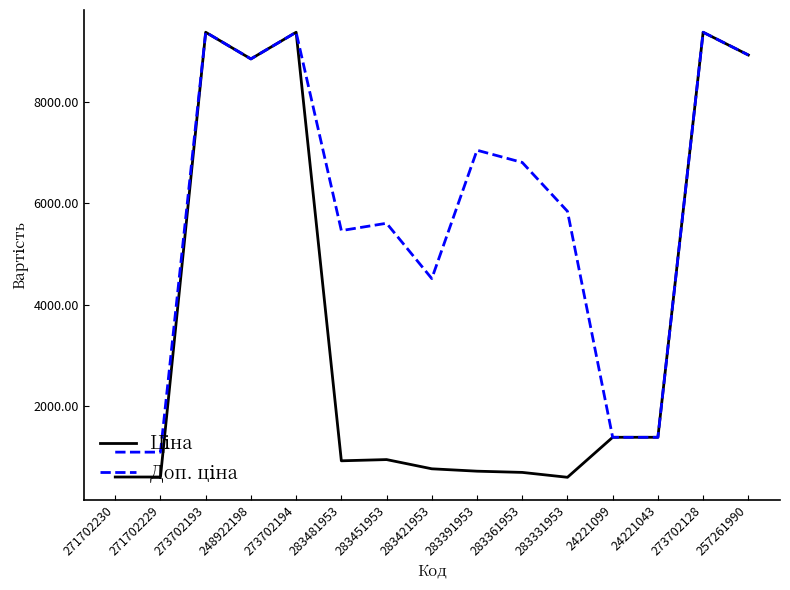

What is the minimum value shown in the chart?

584.4